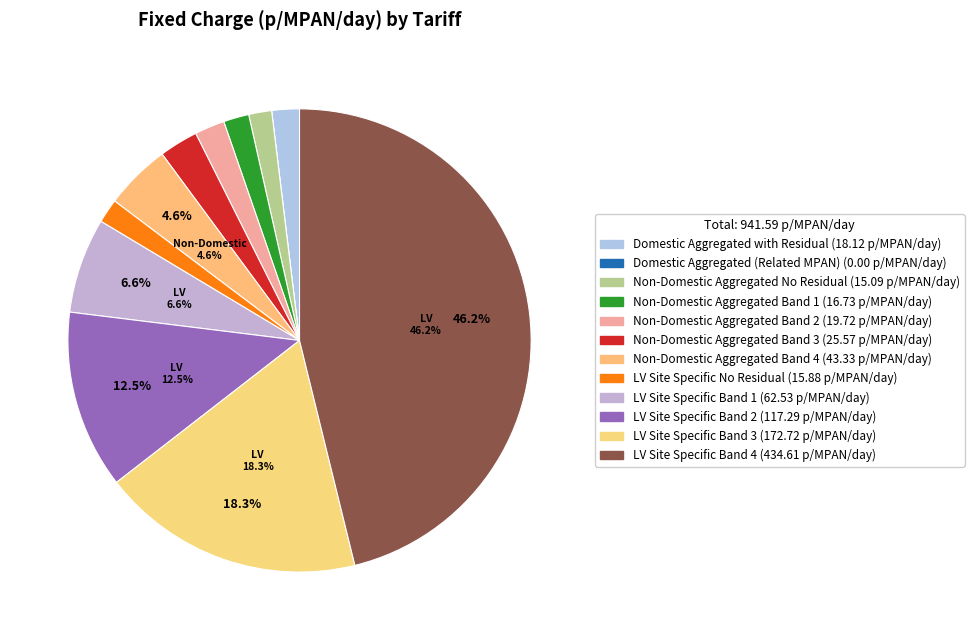

True or false: LV Site Specific Band 4 accounts for 34% of the total.

False